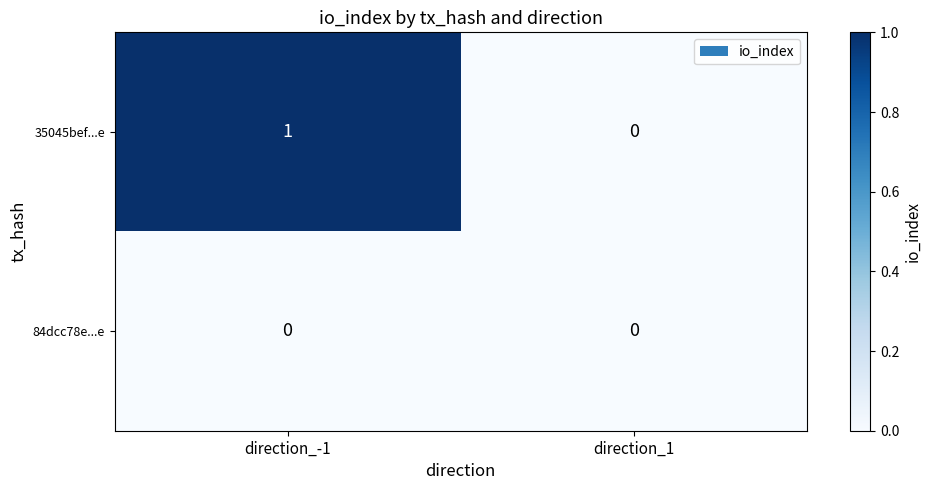

Which series has the largest total across all categories?

35045bef...e